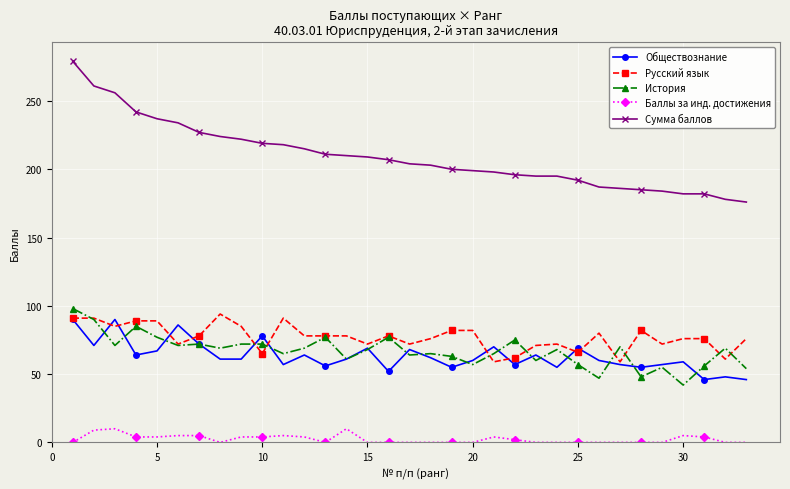

Which series has the largest range (max minus min)?

Сумма баллов